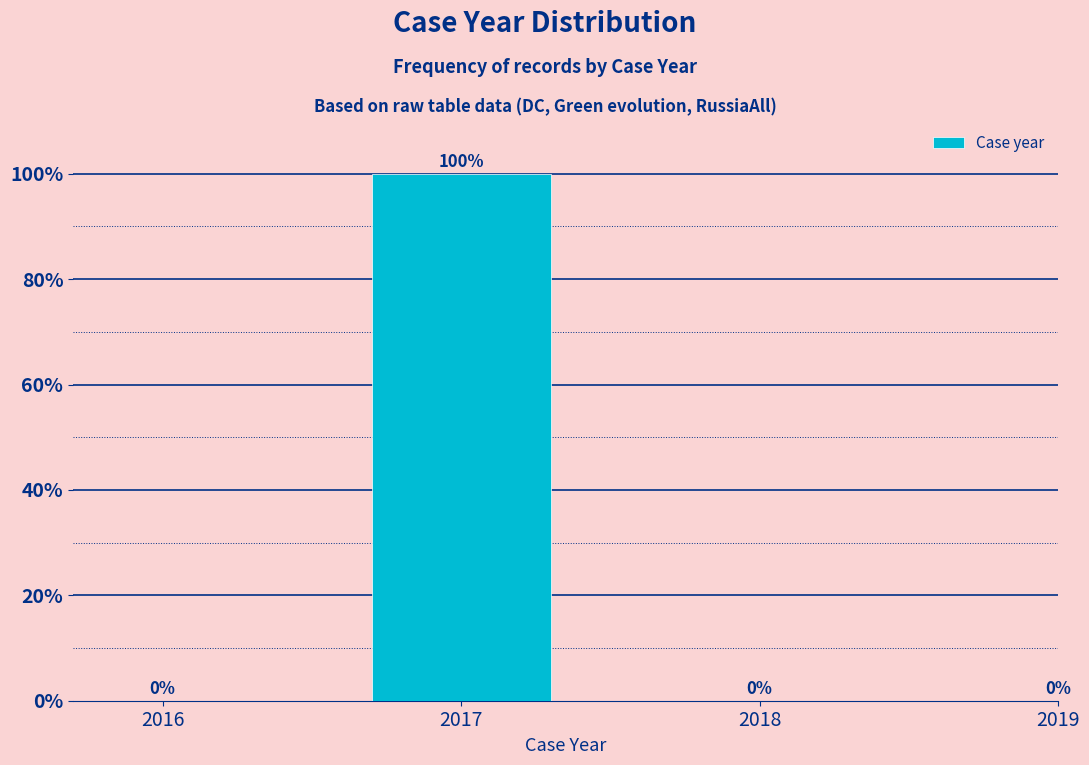

Reading right to left, what are all the values shown in this chart?

2019=0	2018=0	2017=100	2016=0